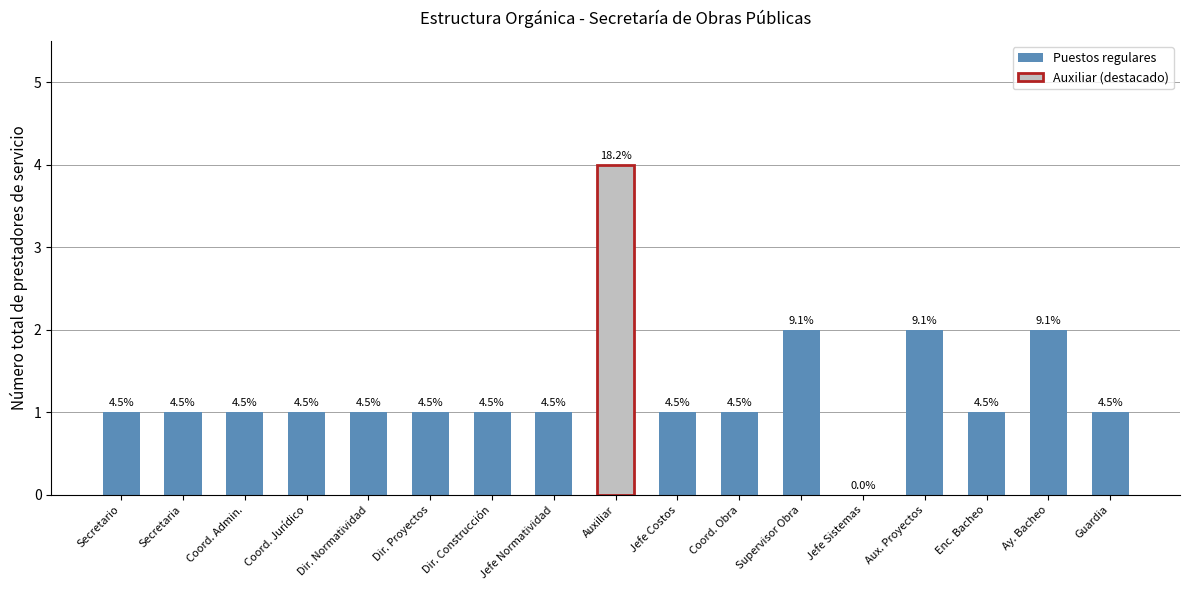

What is the value of the 16th bar from the left?

2